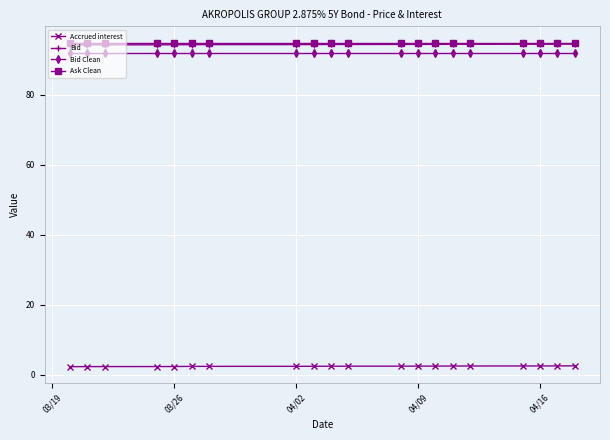

How many distinct data groups are displayed?

4